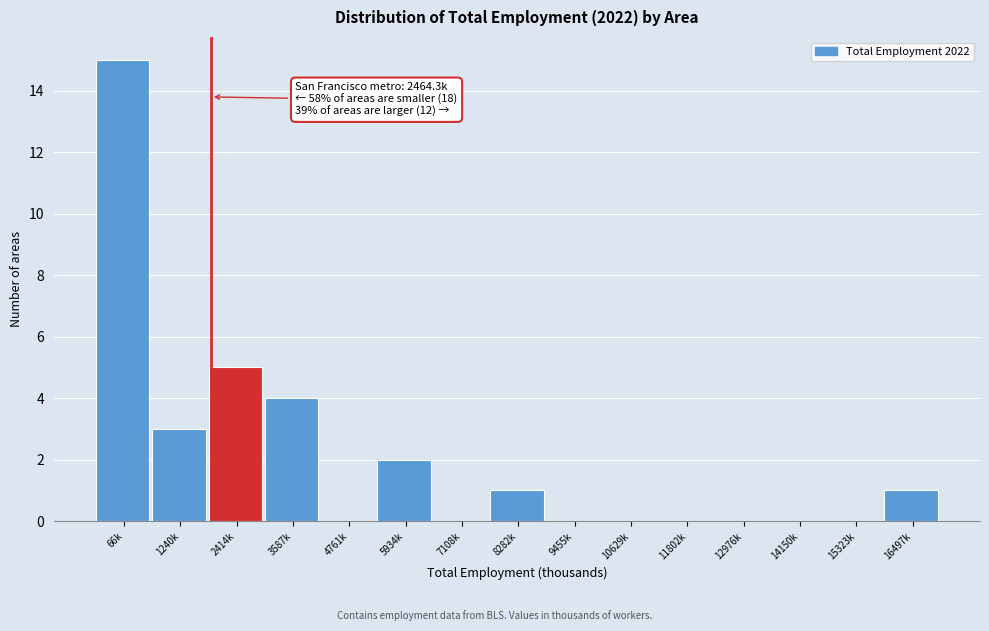

Reading left to right, list all the values displayed in this chart.

66k=15	1240k=3	2414k=5	3587k=4	4761k=0	5934k=2	7108k=0	8282k=1	9455k=0	10629k=0	11802k=0	12976k=0	14150k=0	15323k=0	16497k=1